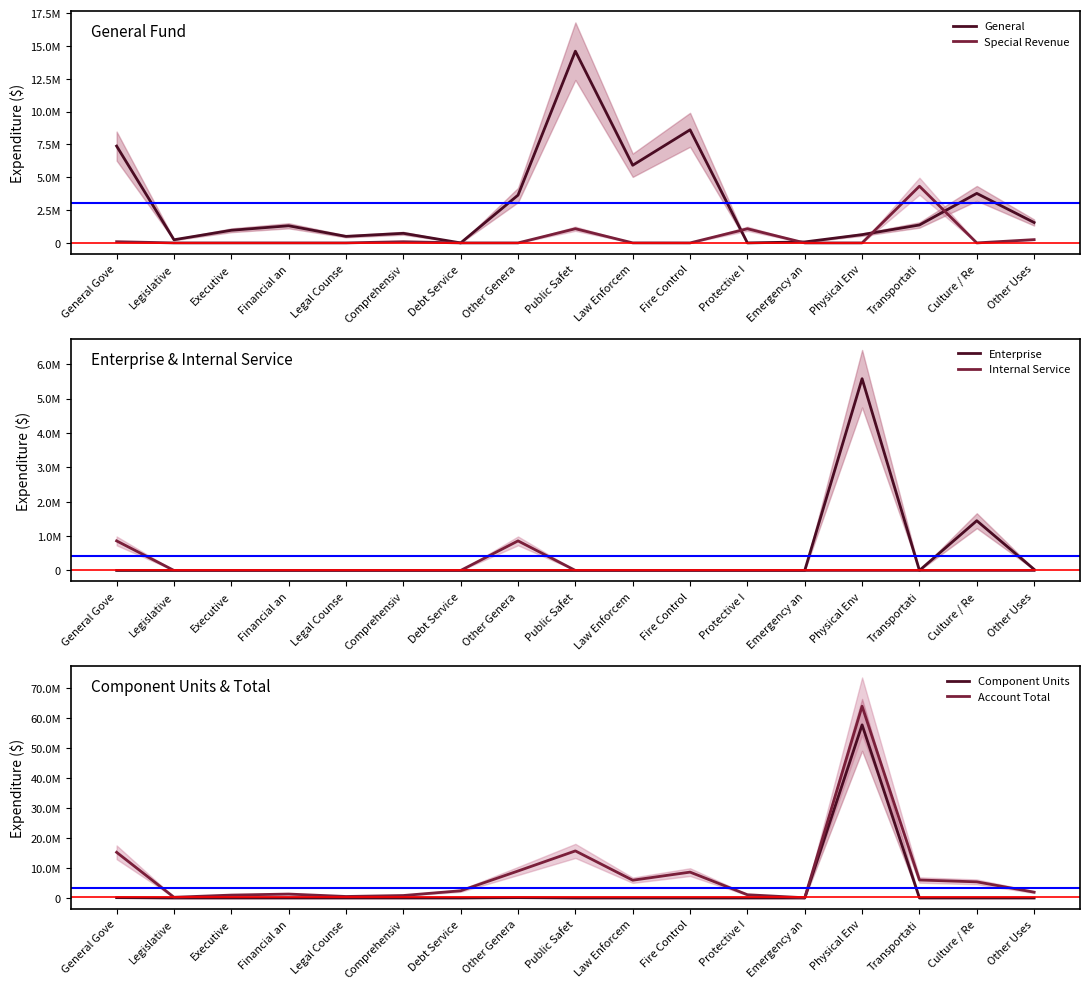

True or false: Internal Service and General cross at least once.

False